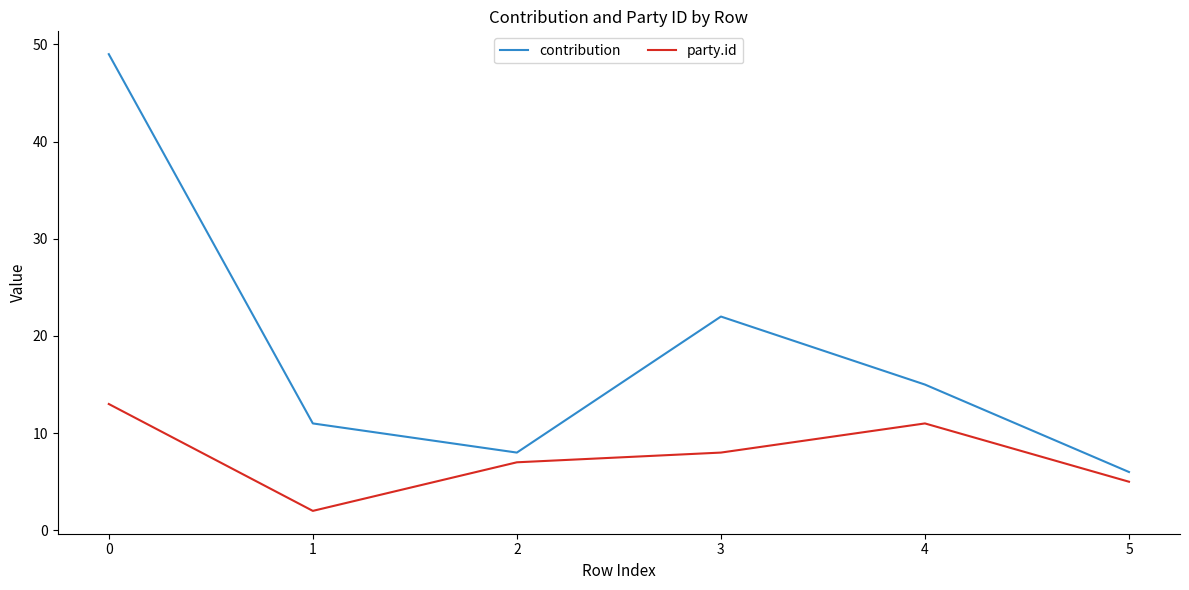

At how many categories does at least one series exceed 3?

6